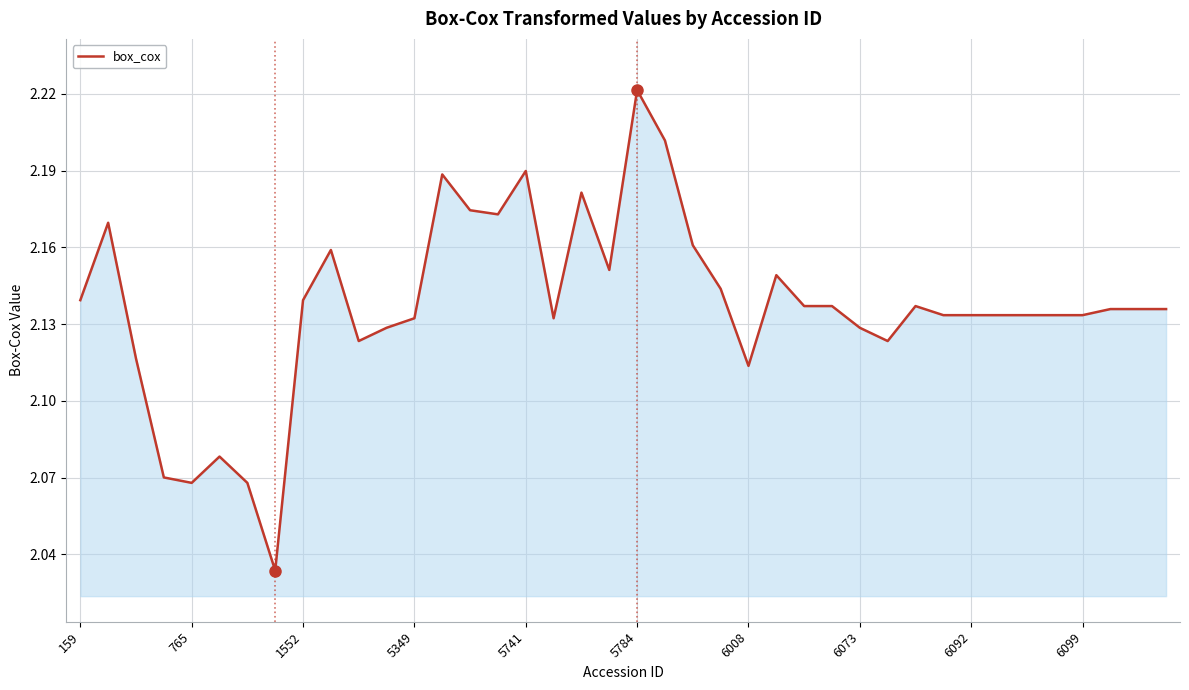

At which category does the chart reach its peak across all series?

5784